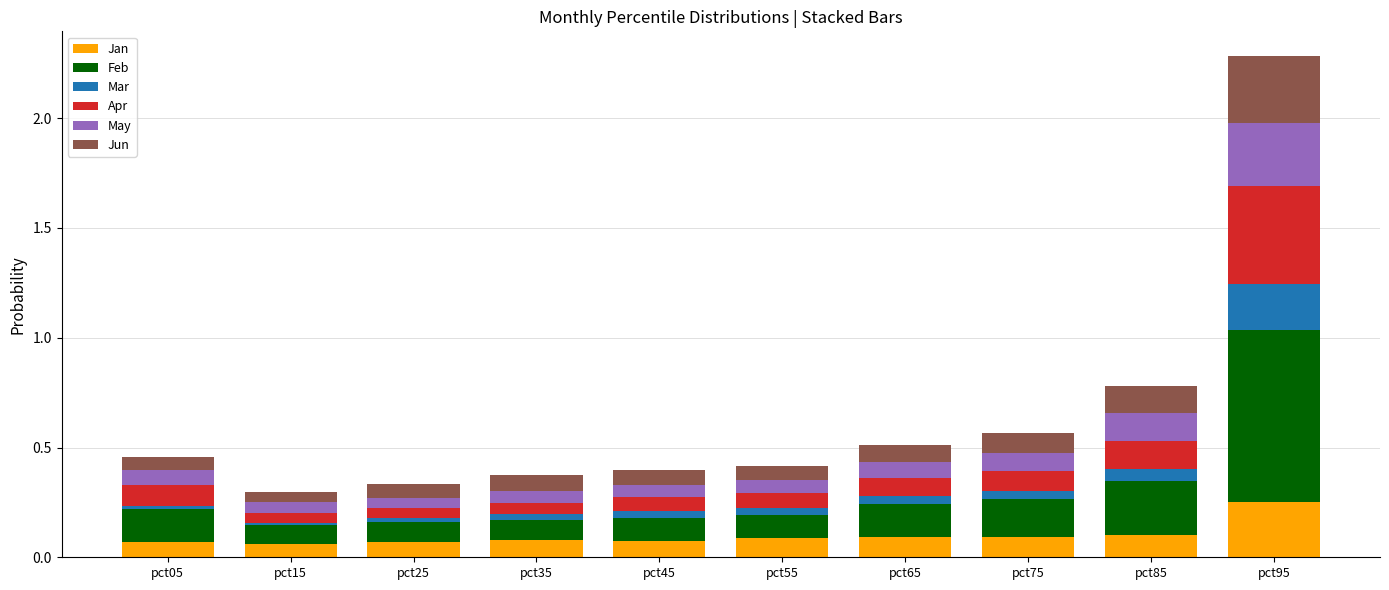

Which category has the highest value in the Jan series?

pct95